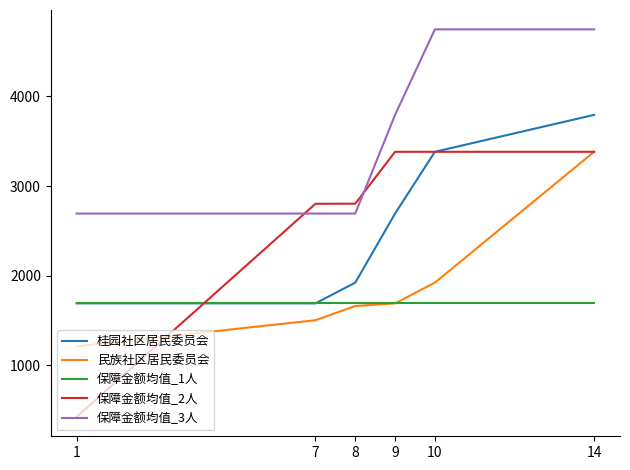

What value does the 保障金额均值_1人 series have at 9?

1691